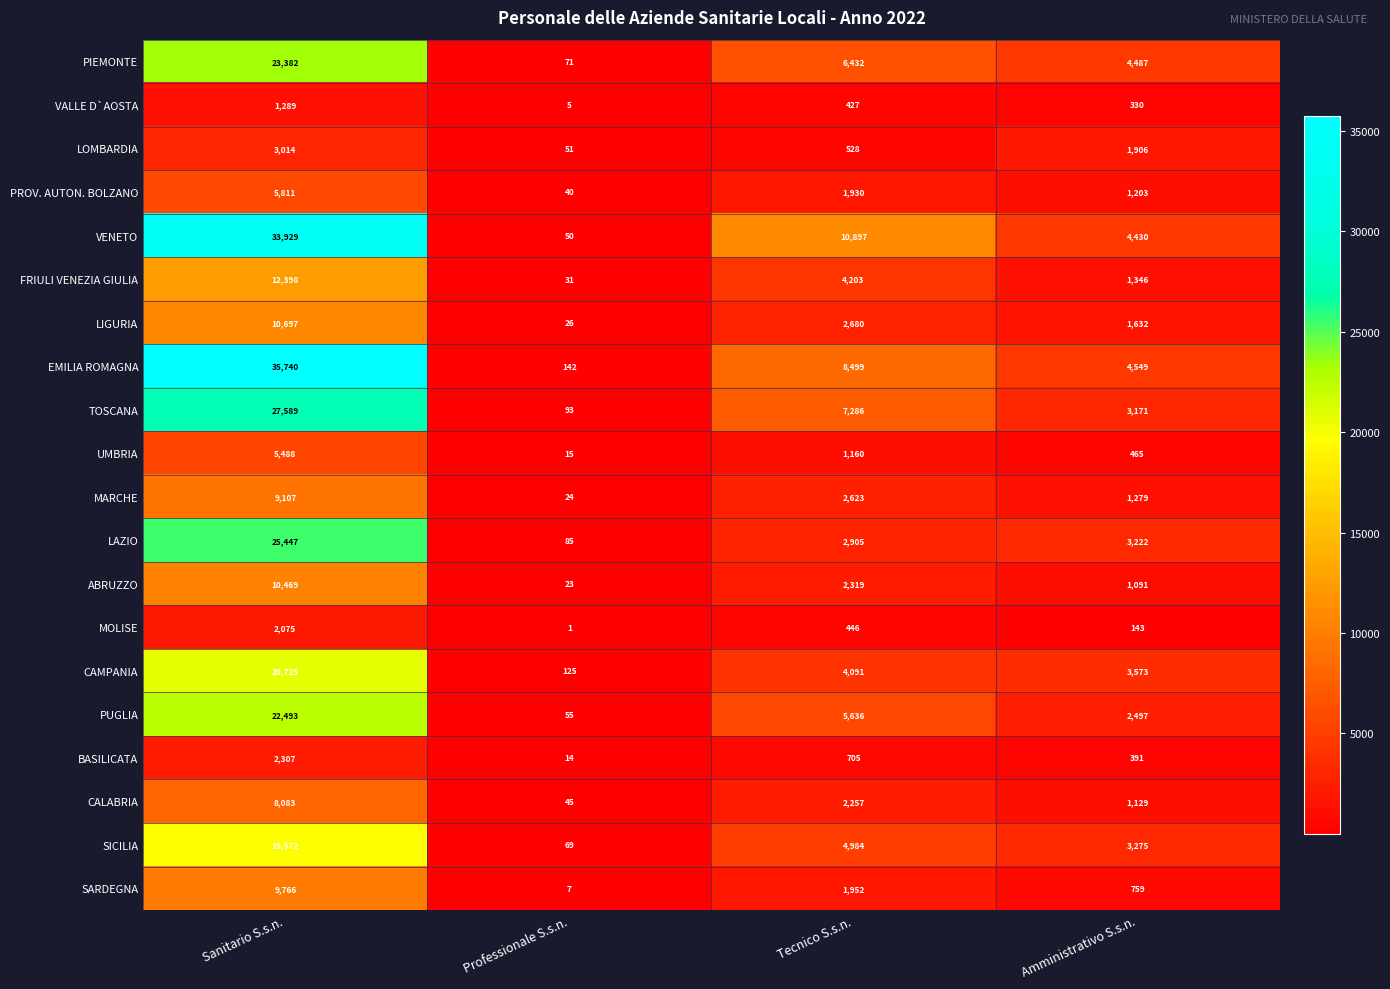

Which series has the largest range (max minus min)?

EMILIA ROMAGNA